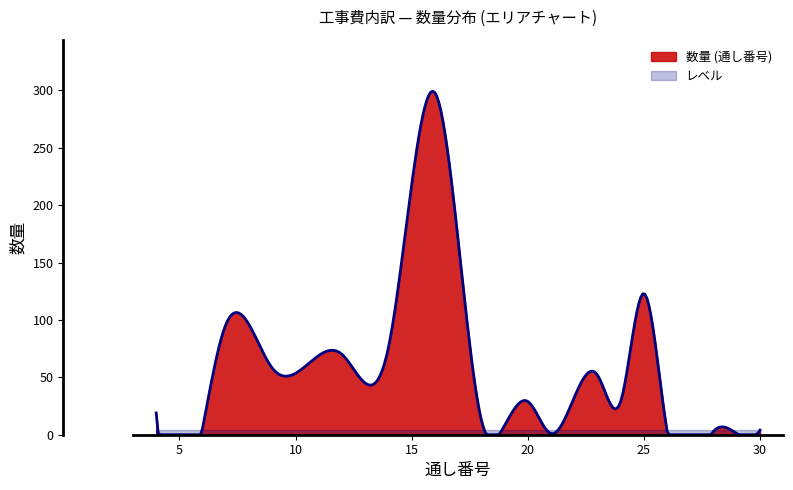

Does the chart display data point markers on the line(s)?

No